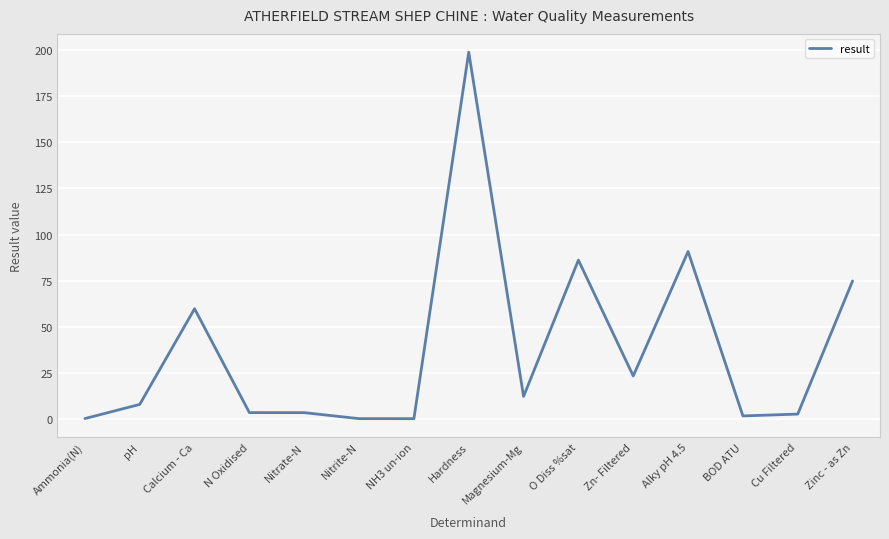

The chart shows a value of 0.0 at NH3 un-ion. True or false?

True